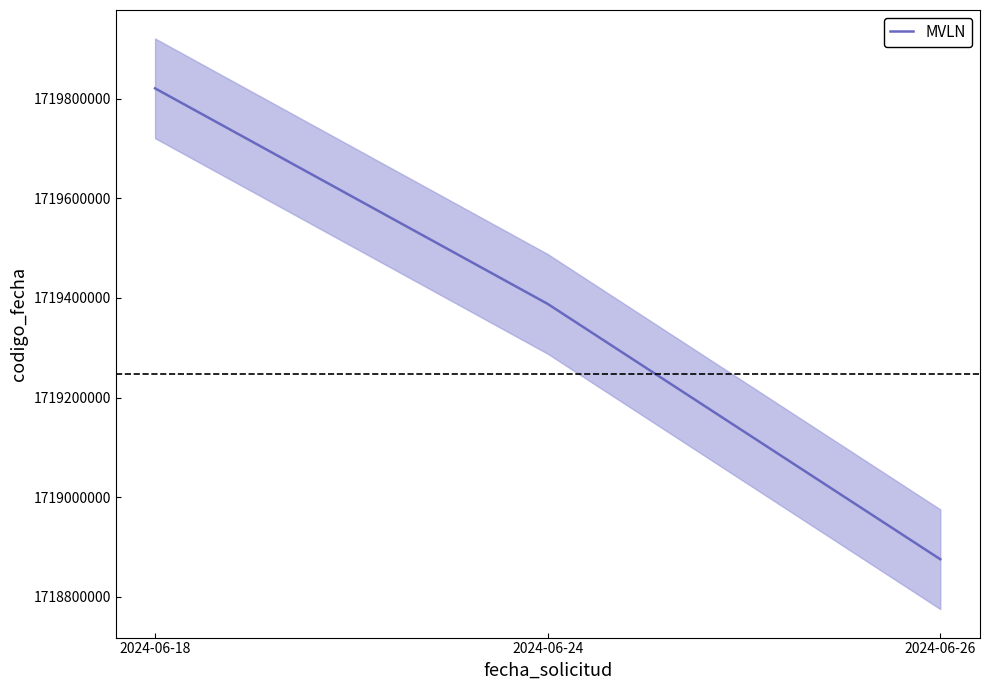

Reading left to right, extract all data points from this chart.

2024-06-18=1719820700	2024-06-24=1719388095	2024-06-26=1718875559